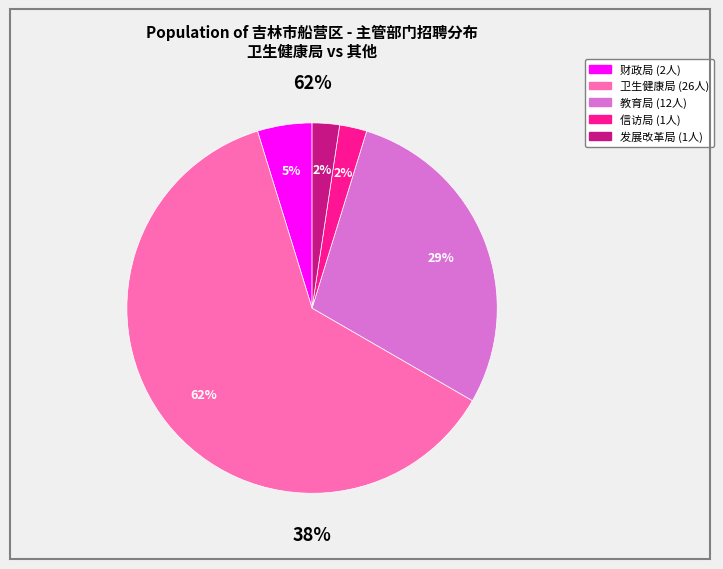

How many slices are in this pie chart?

5